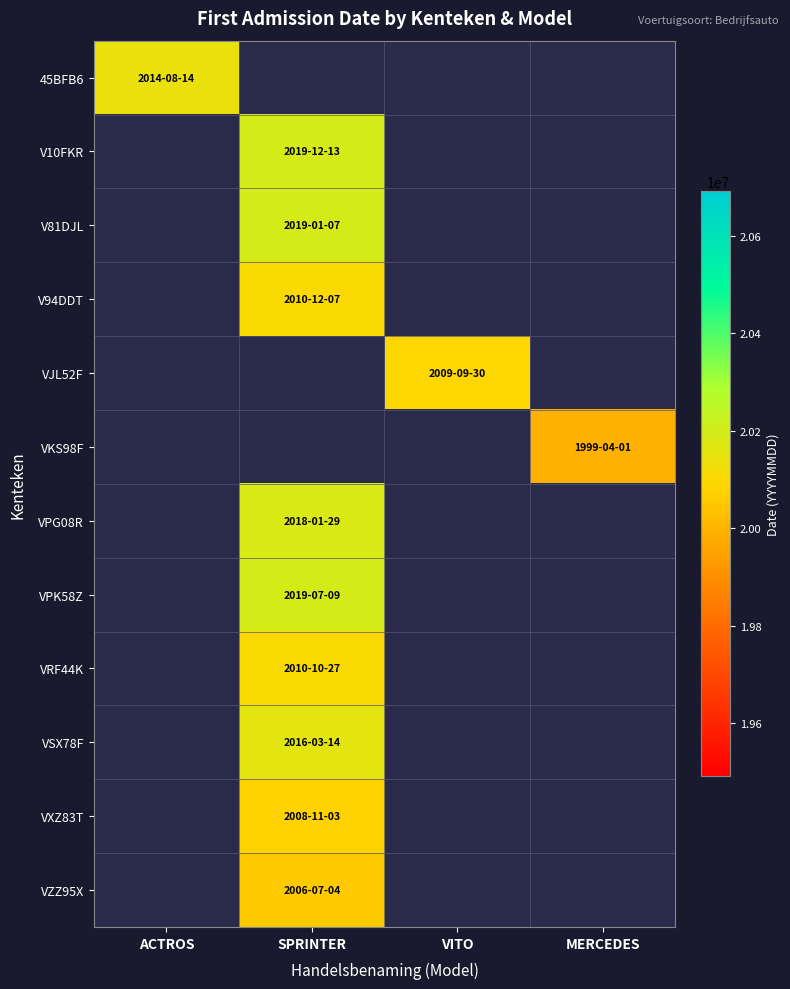

Which label corresponds to the largest value in the chart?

SPRINTER